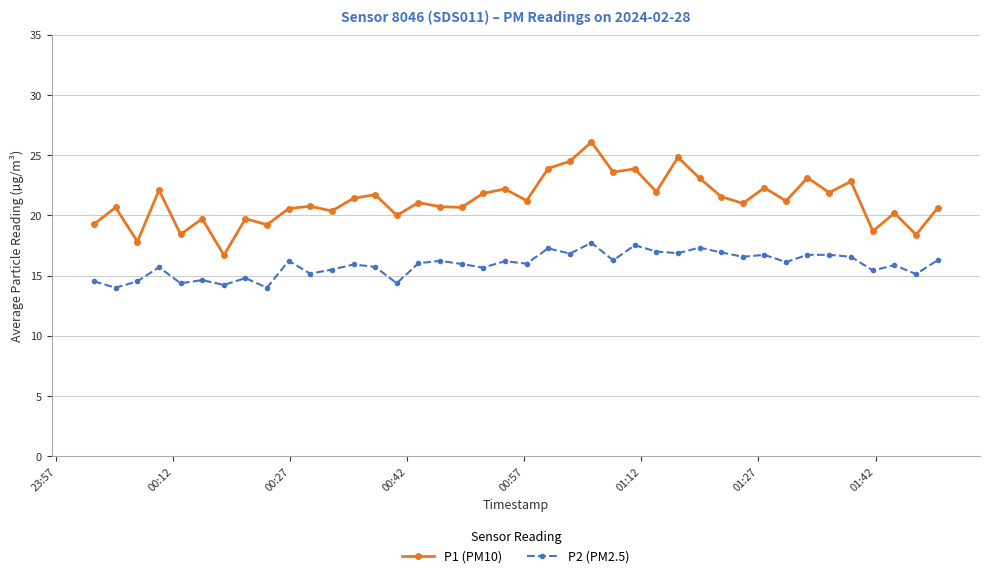

What is the sum of all P1 (PM10) values?

850.0